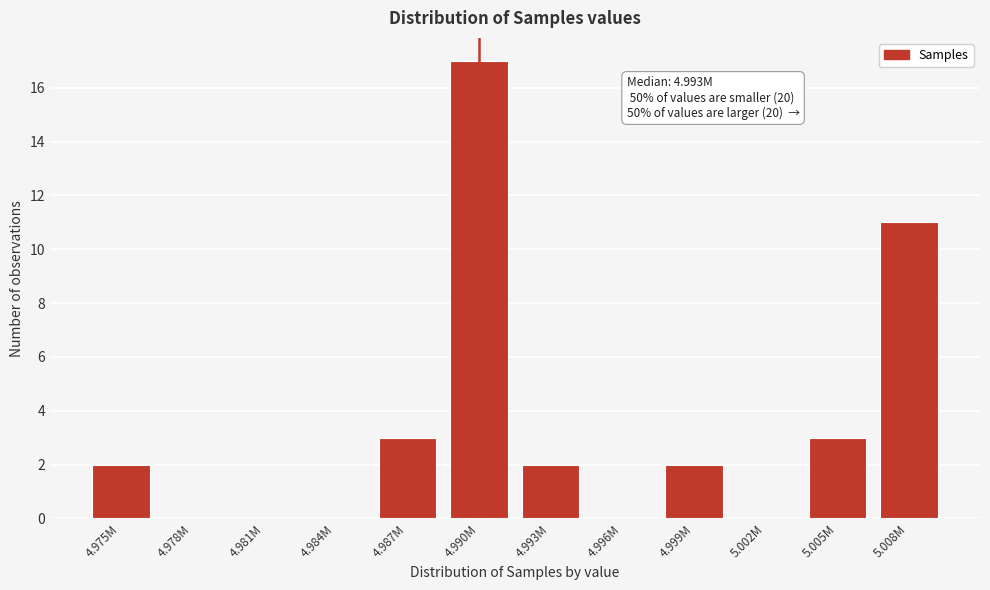

Reading left to right, extract all data points from this chart.

4.975M=2	4.978M=0	4.981M=0	4.984M=0	4.987M=3	4.990M=17	4.993M=2	4.996M=0	4.999M=2	5.002M=0	5.005M=3	5.008M=11